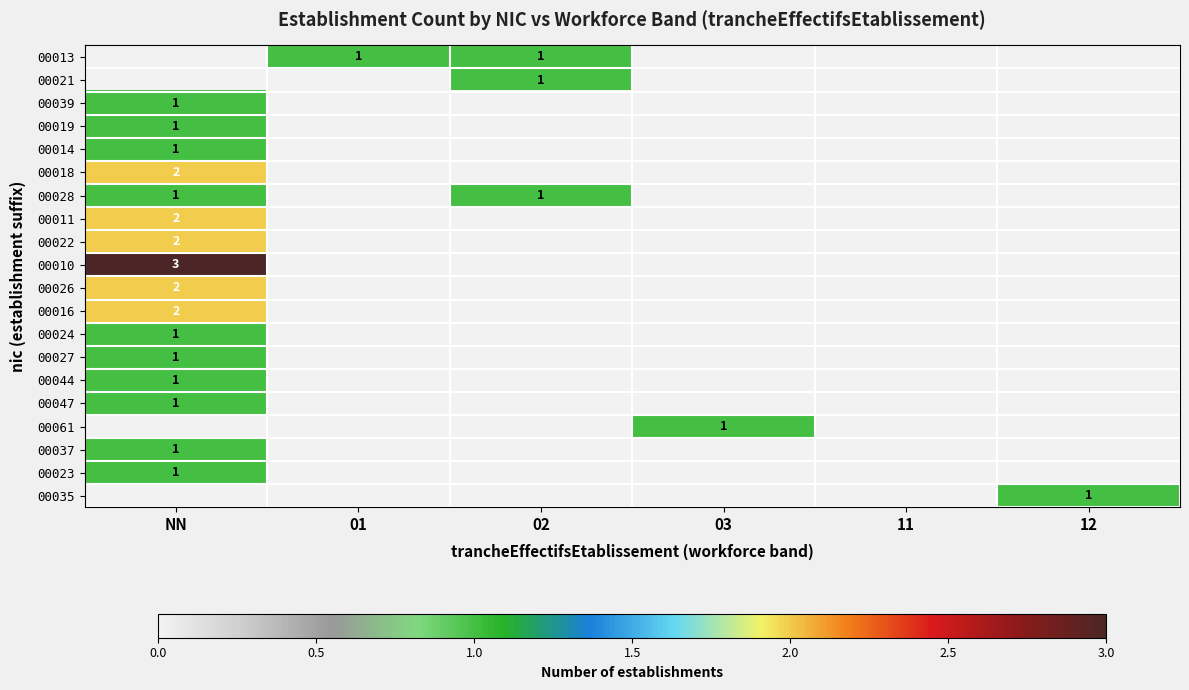

Is it true that 00061 equals 1 at 03?

True